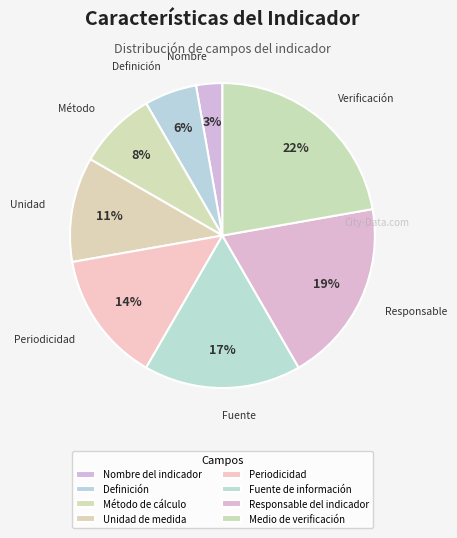

Between Nombre del indicador and Definición, which is larger?

Definición